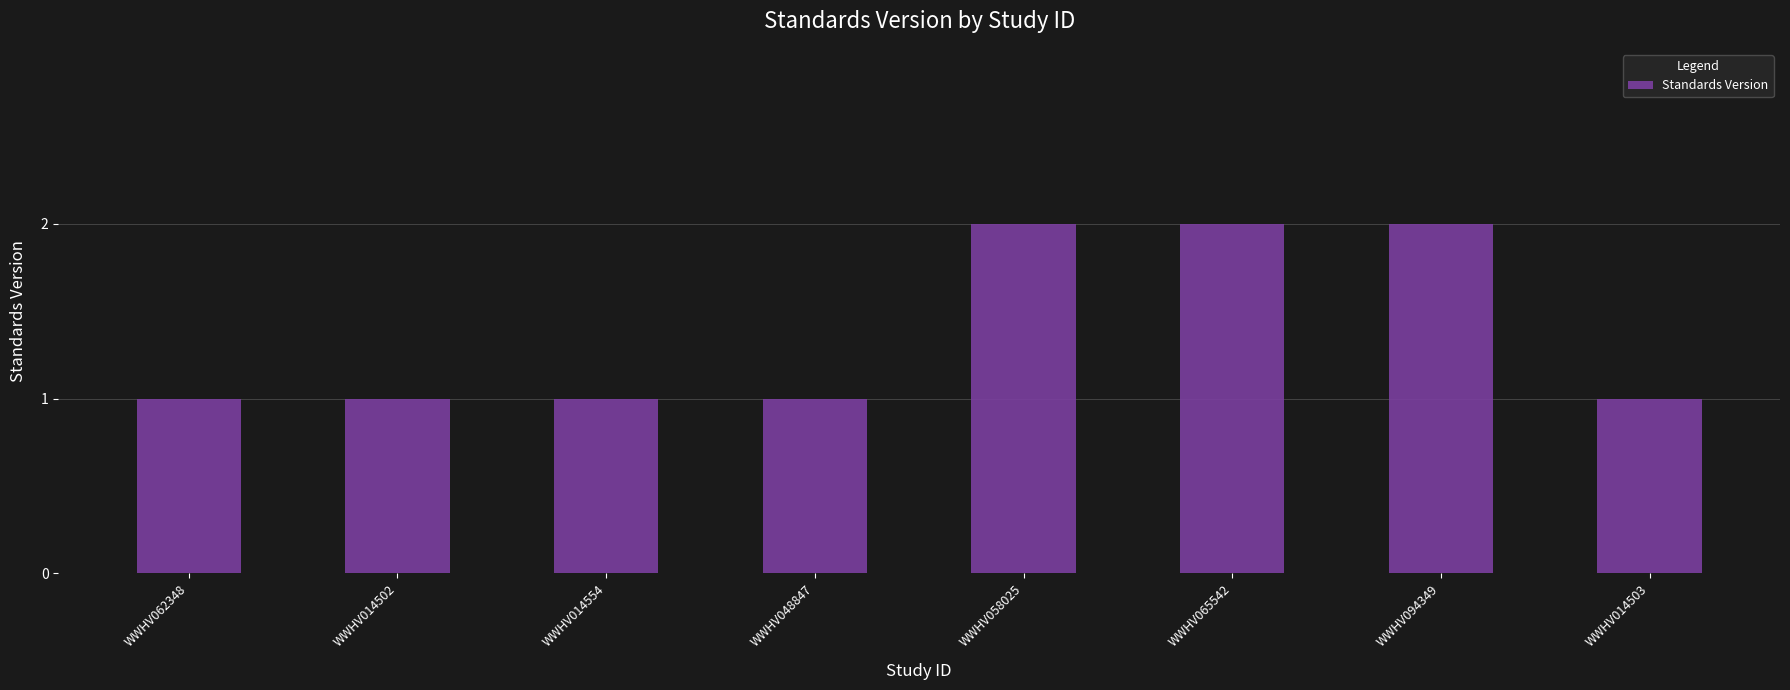

The chart shows a value of 0 at WWHV014503. True or false?

False